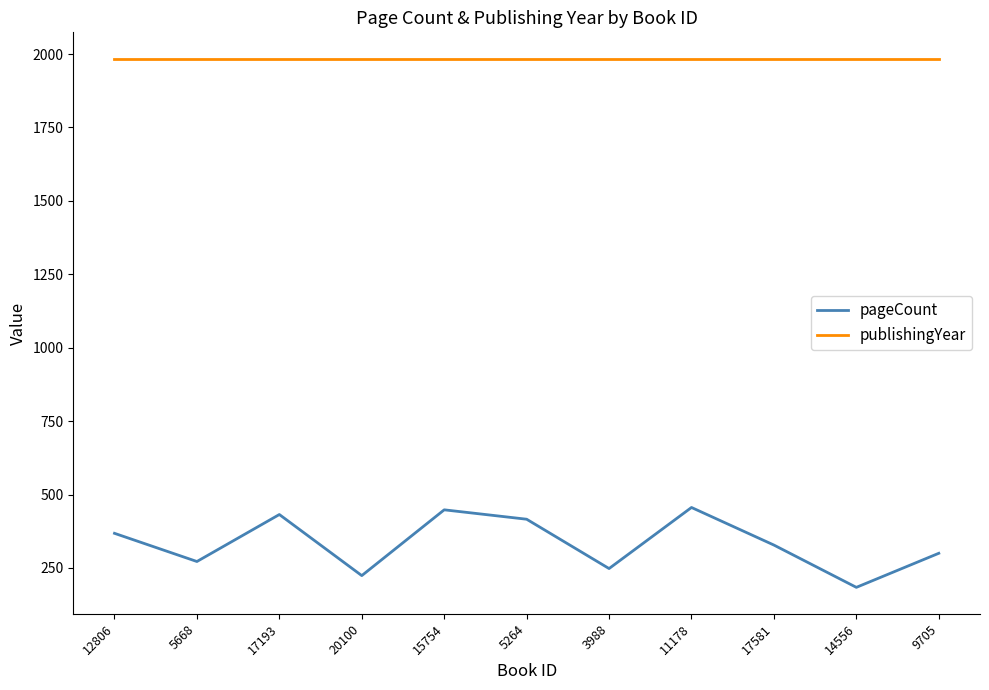

List the series in order of their overall mean, lowest first.

pageCount, publishingYear